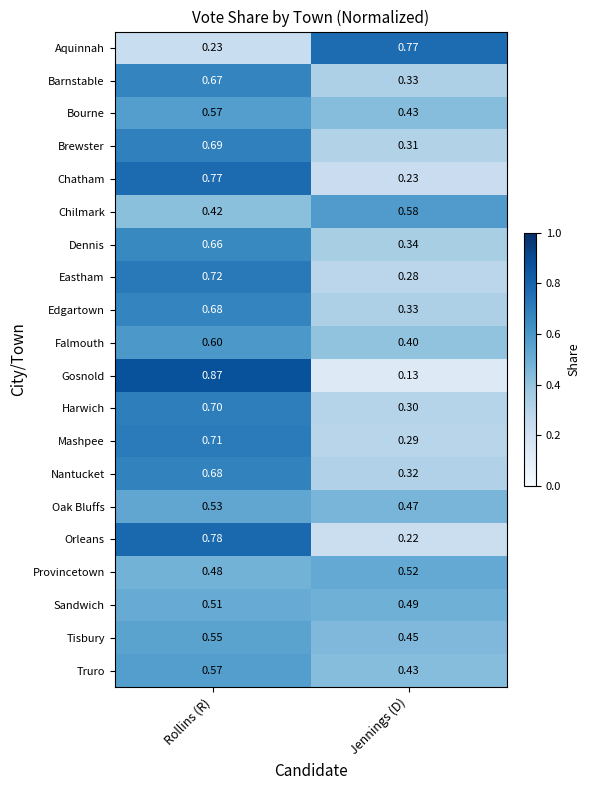

At which category is the sum across all series the highest?

Rollins (R)